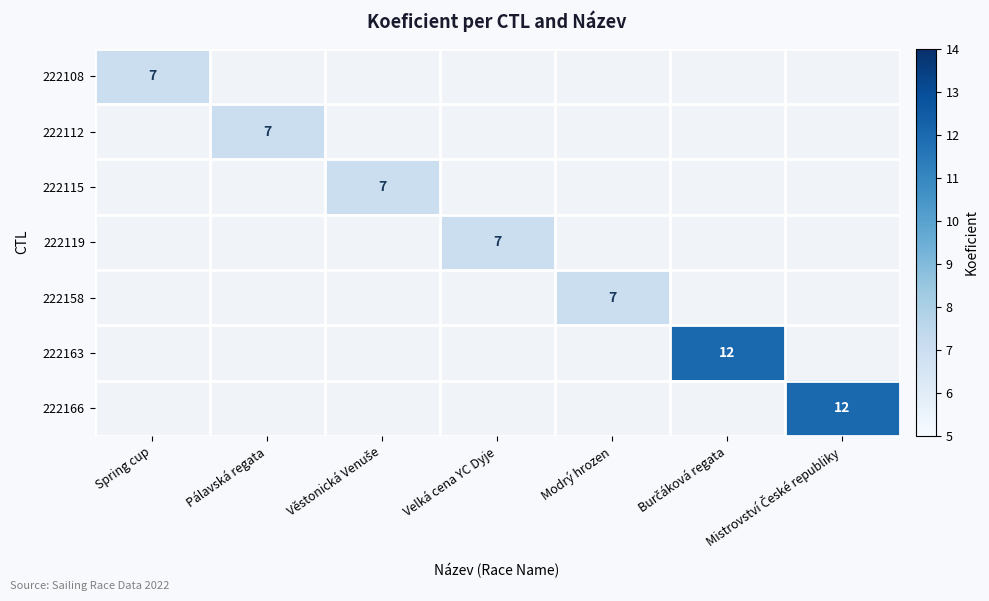

Rank the series by their maximum value, from lowest to highest.

222108, 222112, 222115, 222119, 222158, 222163, 222166